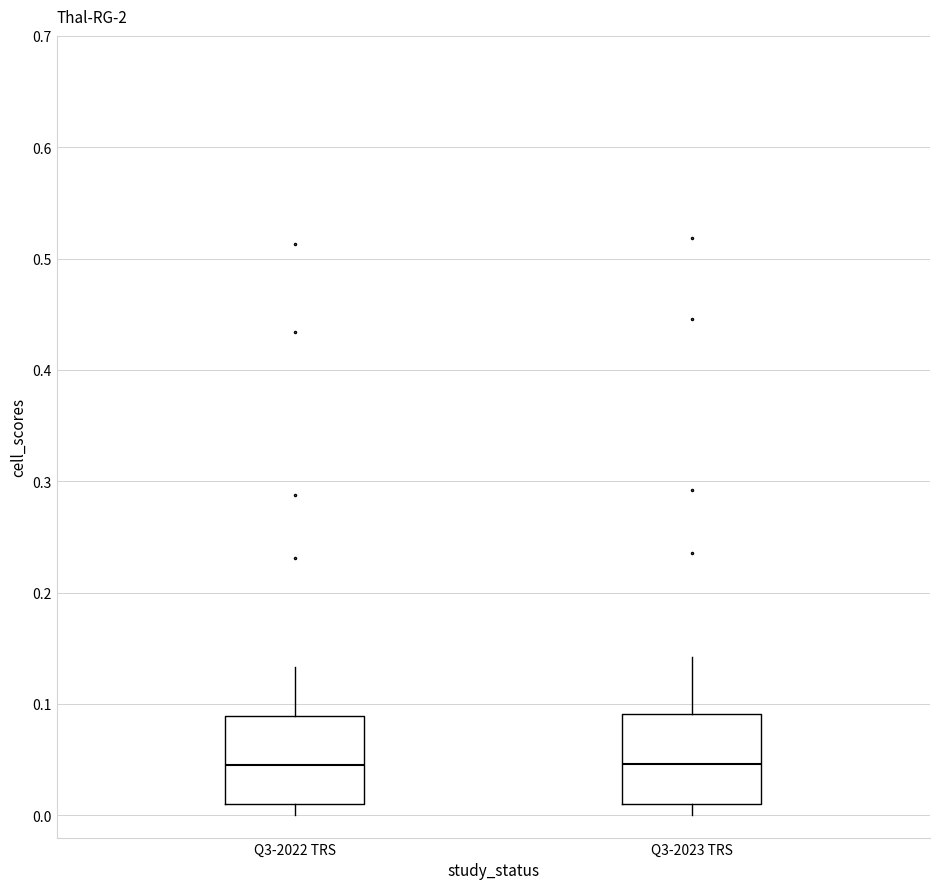

Where does the upper whisker of the box for Q3-2023 TRS end on the y-axis? The values are not printed on the chart, so give them approximately, as read against the axis.

0.14